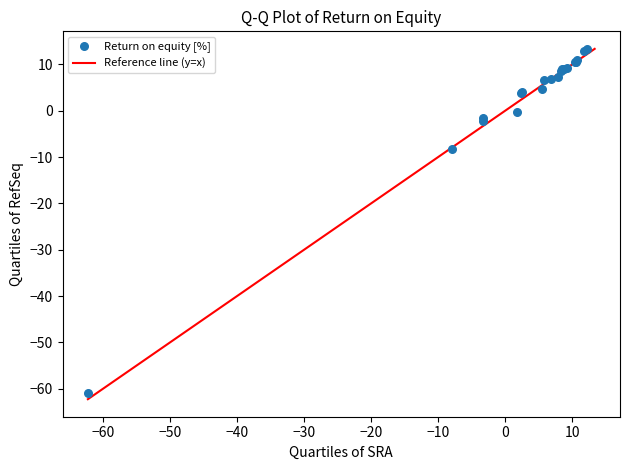

What Y value in the scatter plot is closest to -23?

-8.3